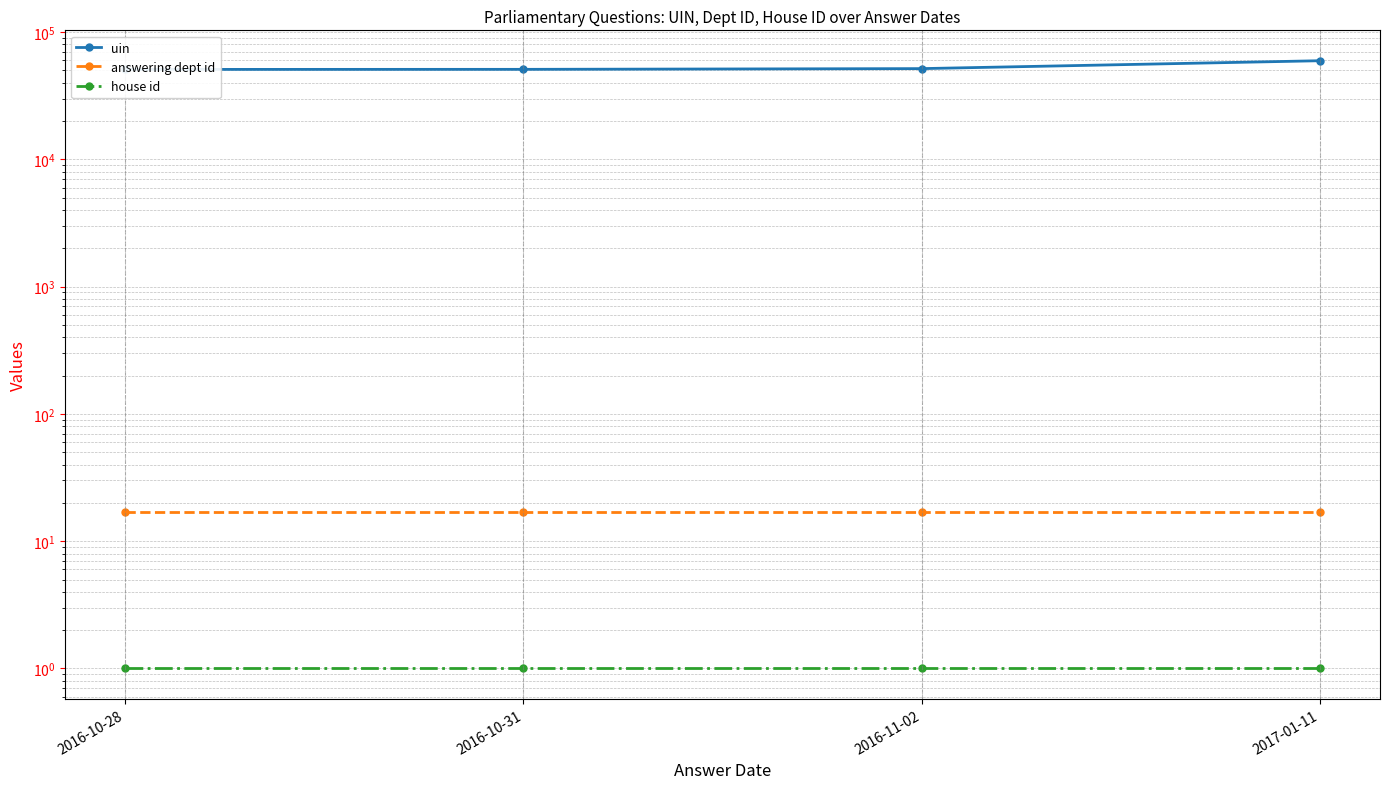

True or false: answering dept id has a value of 26 at 2017-01-11.

False